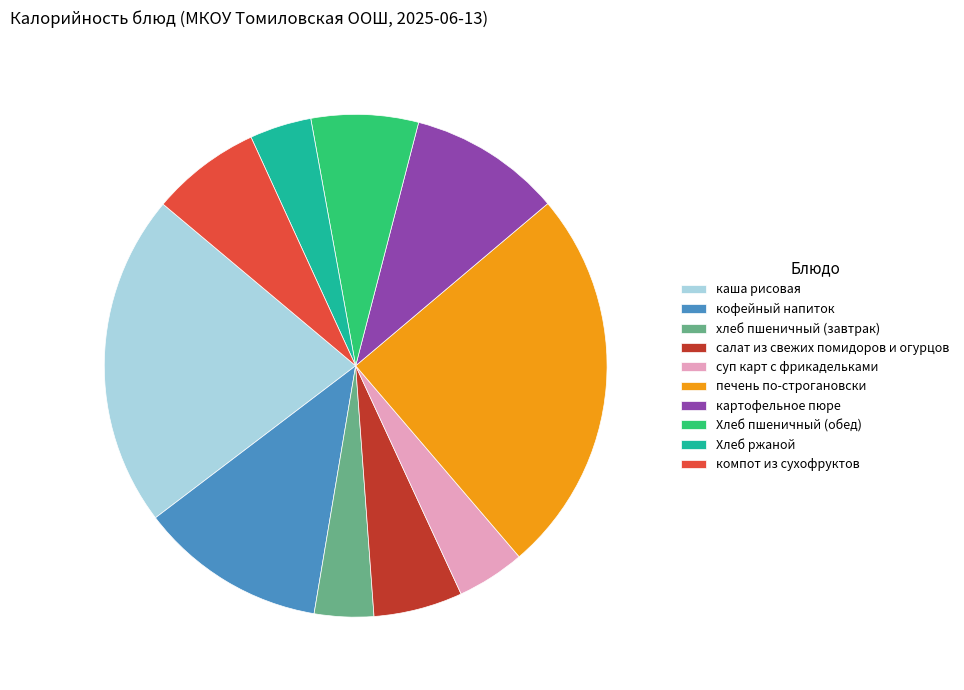

Combined, do компот из сухофруктов and салат из свежих помидоров и огурцов account for over 50%?

No